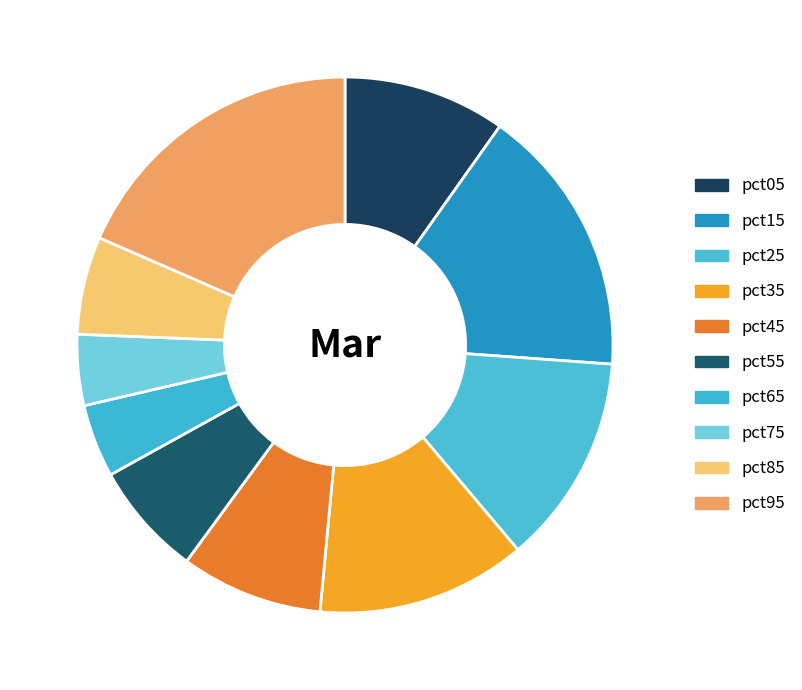

Count the number of slices in the pie.

10